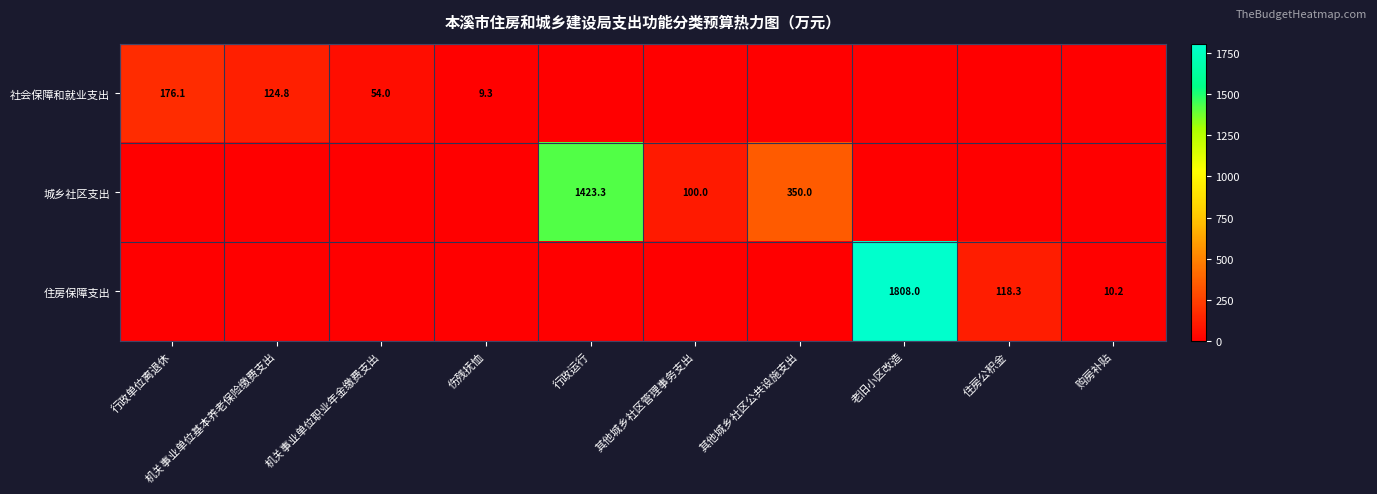

True or false: 社会保障和就业支出 has a value of 124.8 at 机关事业单位基本养老保险缴费支出.

True